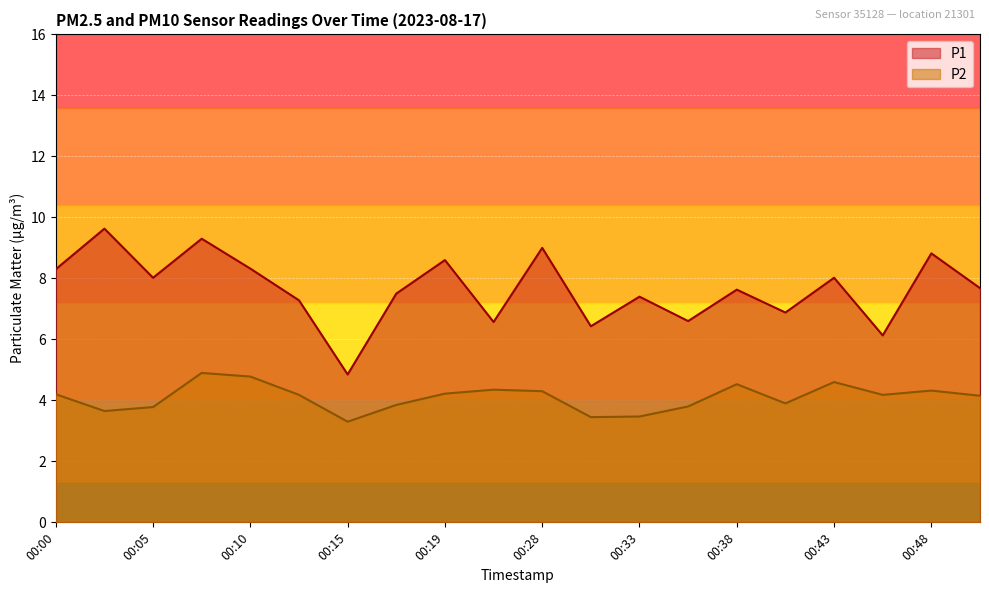

At how many categories does at least one series exceed 3?

20